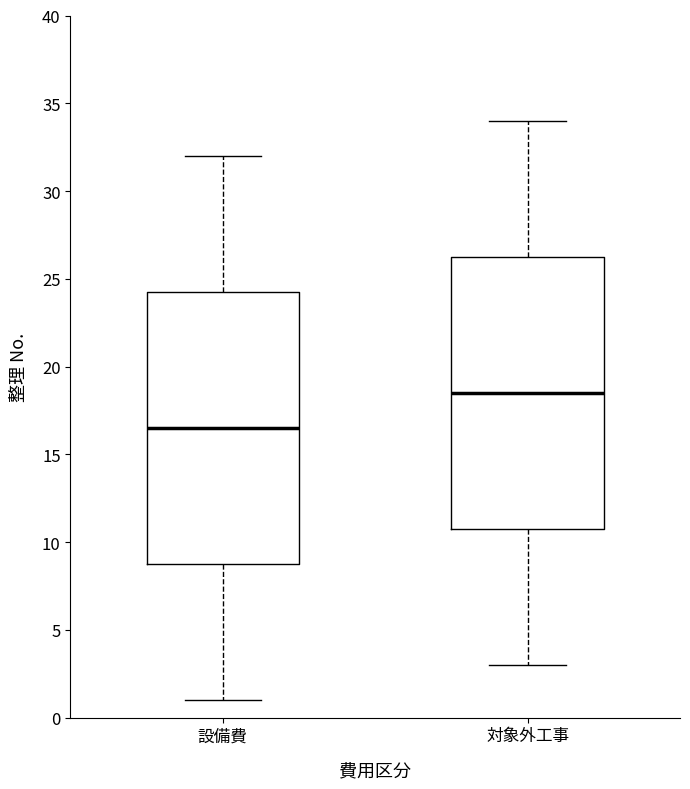

Where does the median line of the box for 設備費 sit on the y-axis? The values are not printed on the chart, so give them approximately, as read against the axis.

16.5